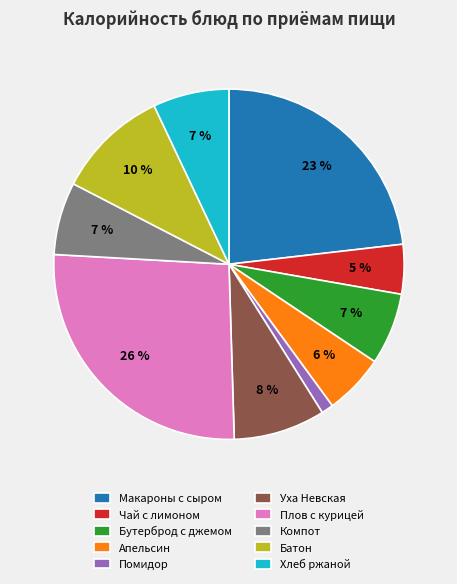

To the nearest percent, what percentage of the pie is Апельсин?

6%